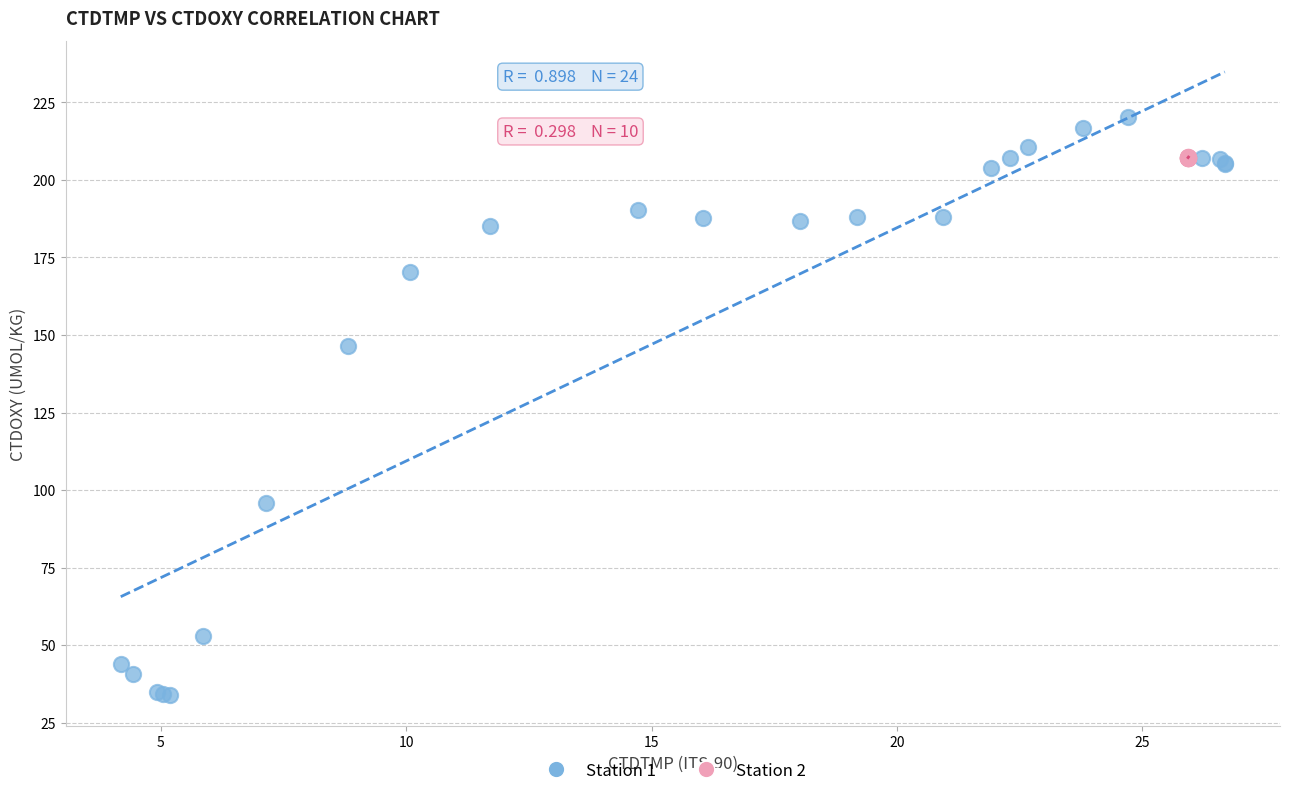

Which series reaches the maximum Y coordinate?

Station 1